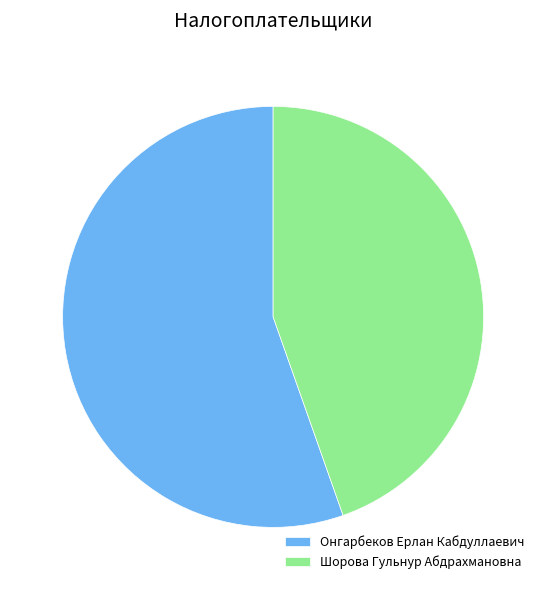

True or false: Онгарбеков Ерлан Кабдуллаевич accounts for 44% of the total.

False